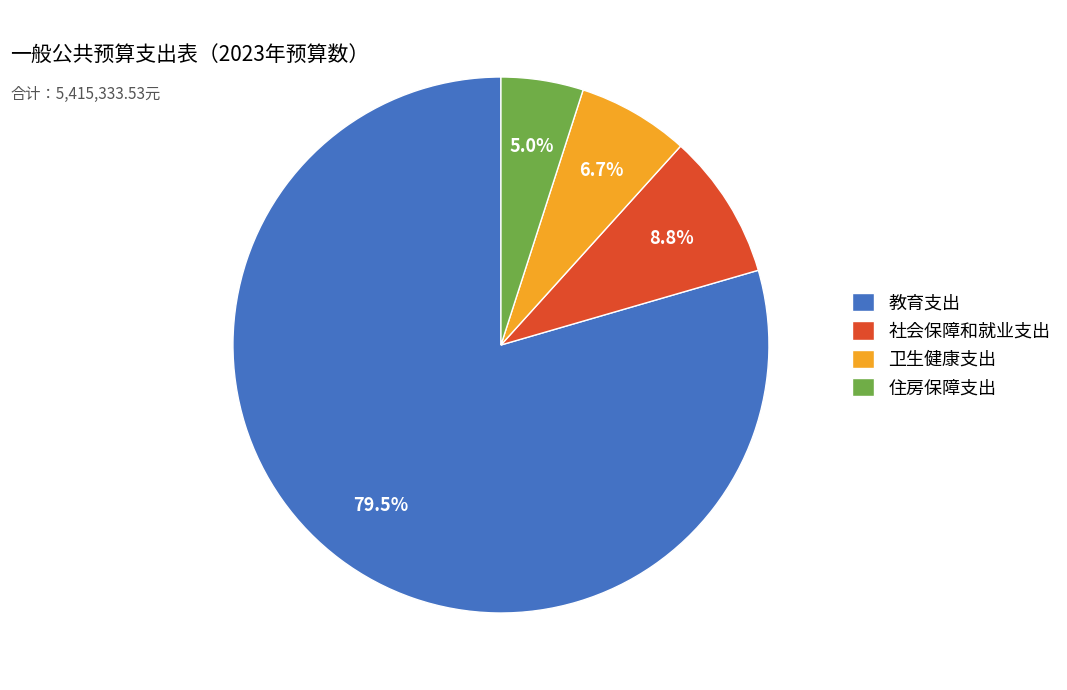

What is the ratio of the value at 卫生健康支出 to the value at 社会保障和就业支出?

0.8